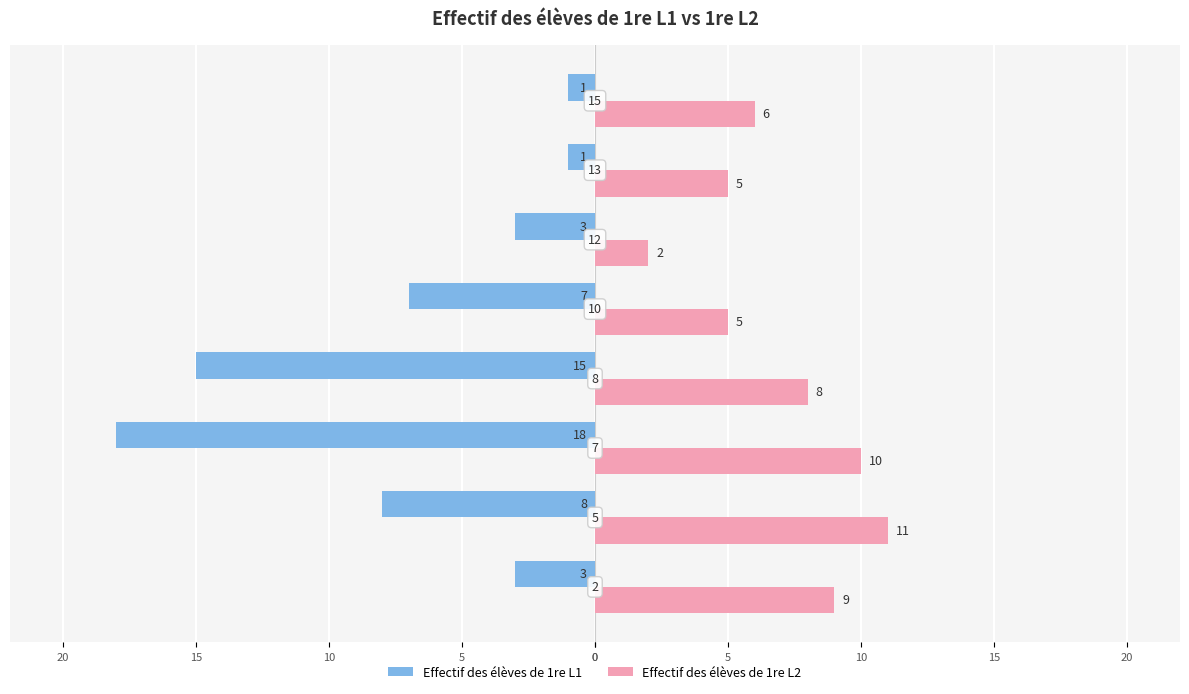

What are all the series names shown in the legend?

Effectif des élèves de 1re L1, Effectif des élèves de 1re L2